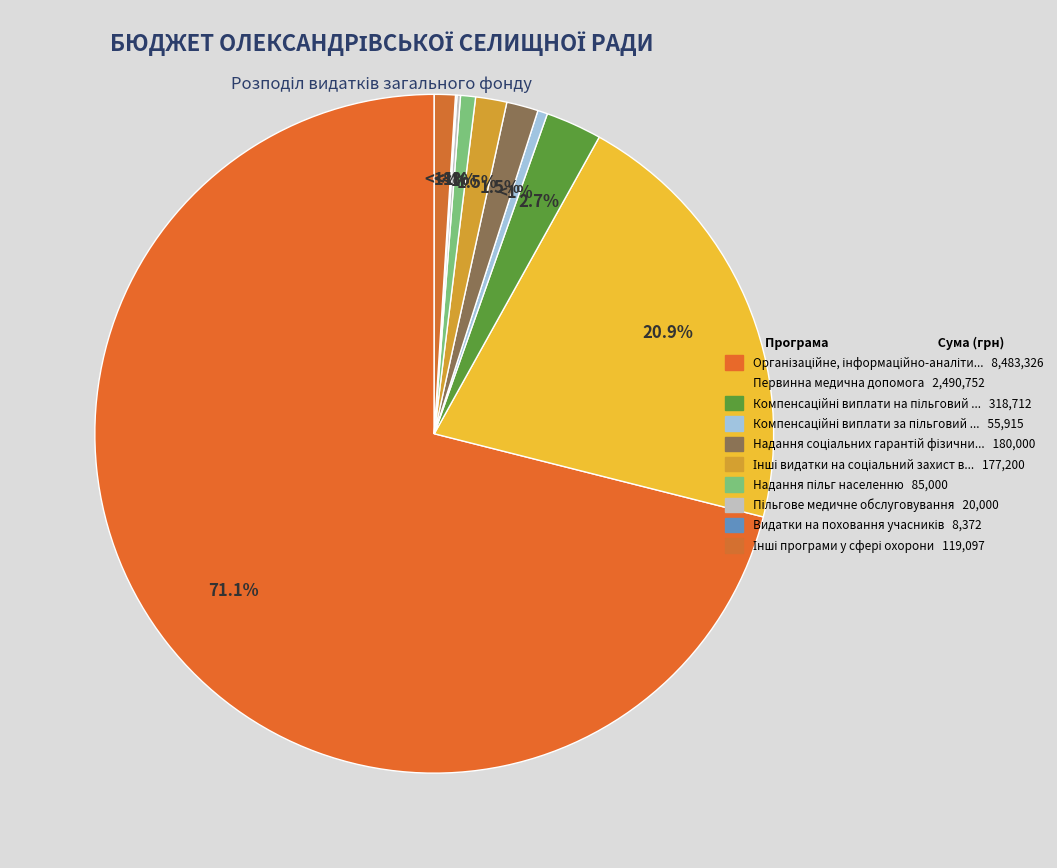

Which category has the smallest portion of the pie?

Видатки на поховання учасників